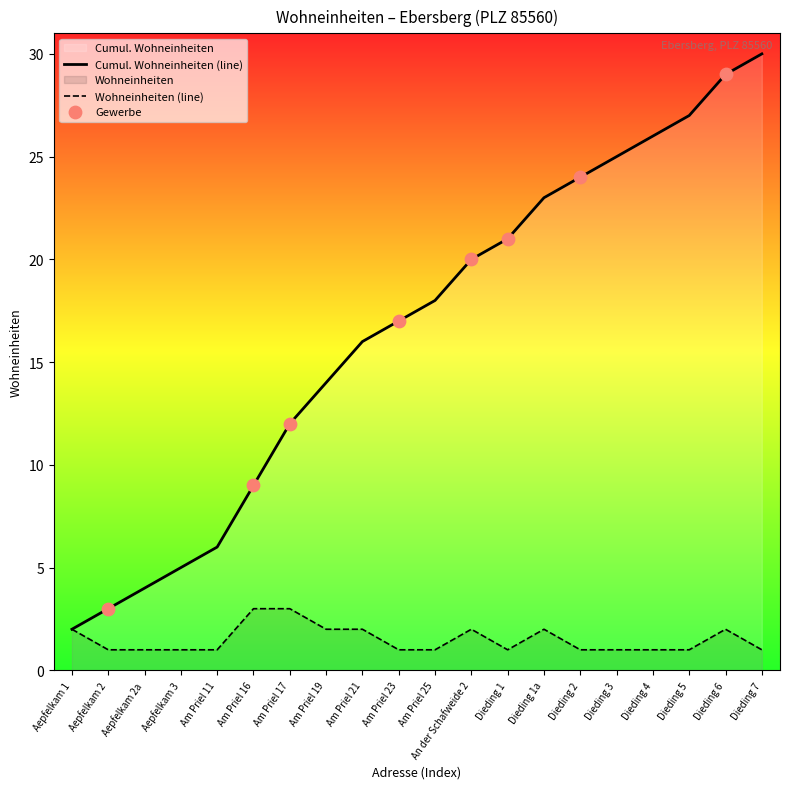

Which series contains the highest Y value?

Wohneinheiten_cumsum